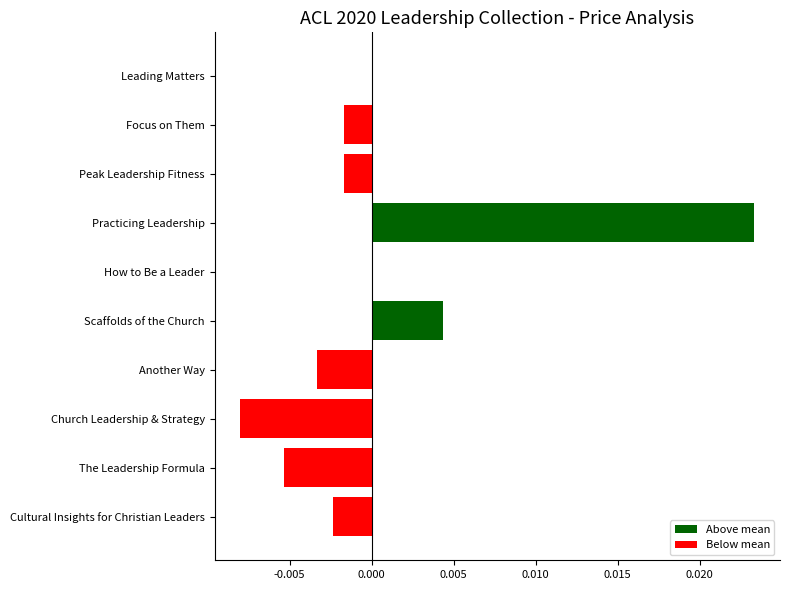

Count the number of data series in this chart.

1